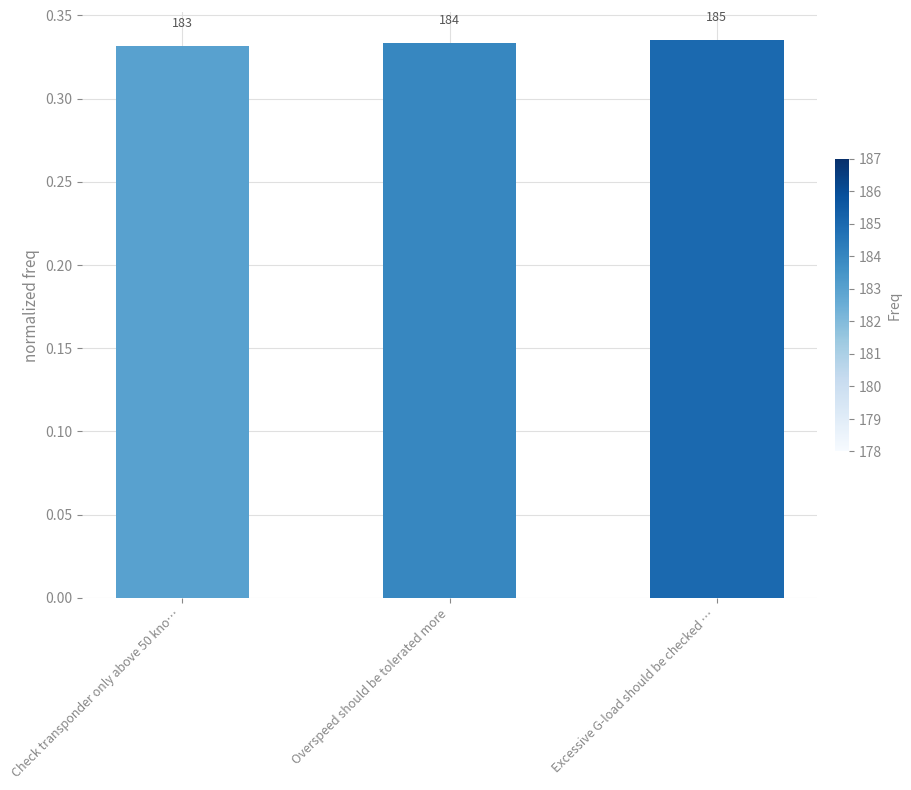

How many bars are there in total?

3